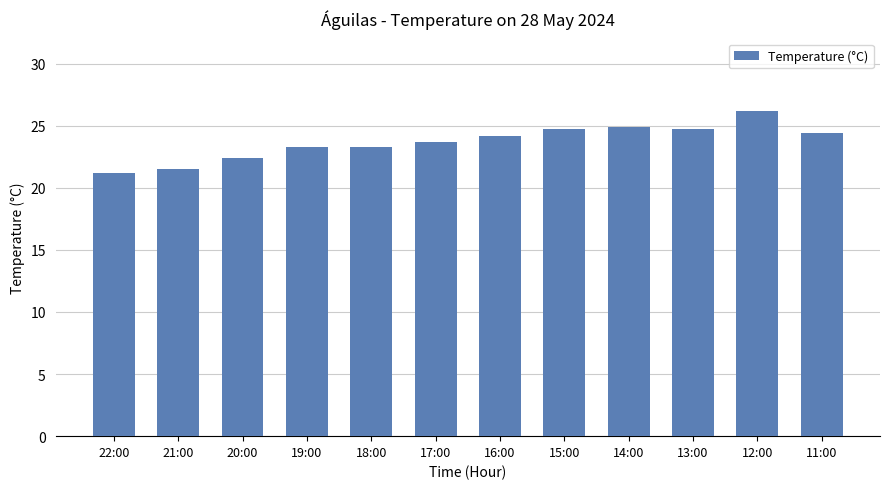

True or false: the data shows 14.1 at 20:00.

False